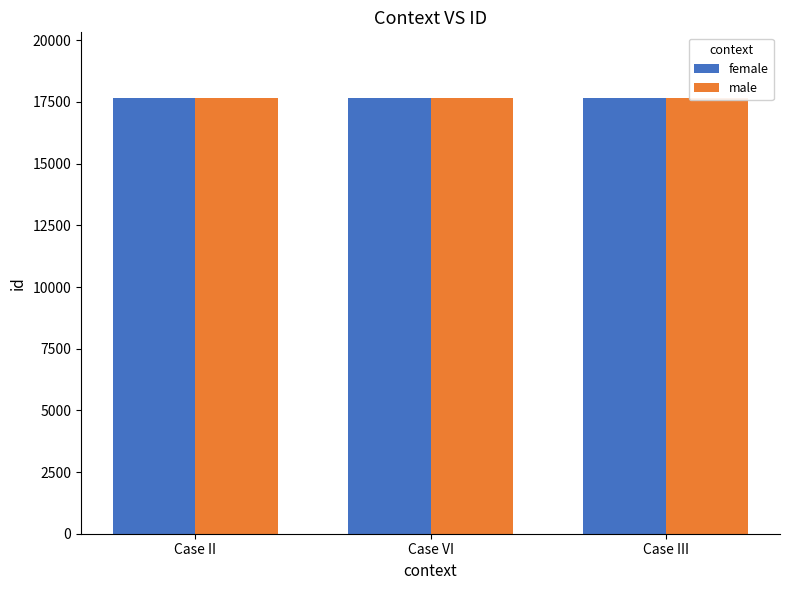

Which label corresponds to the smallest value in the chart?

Case II